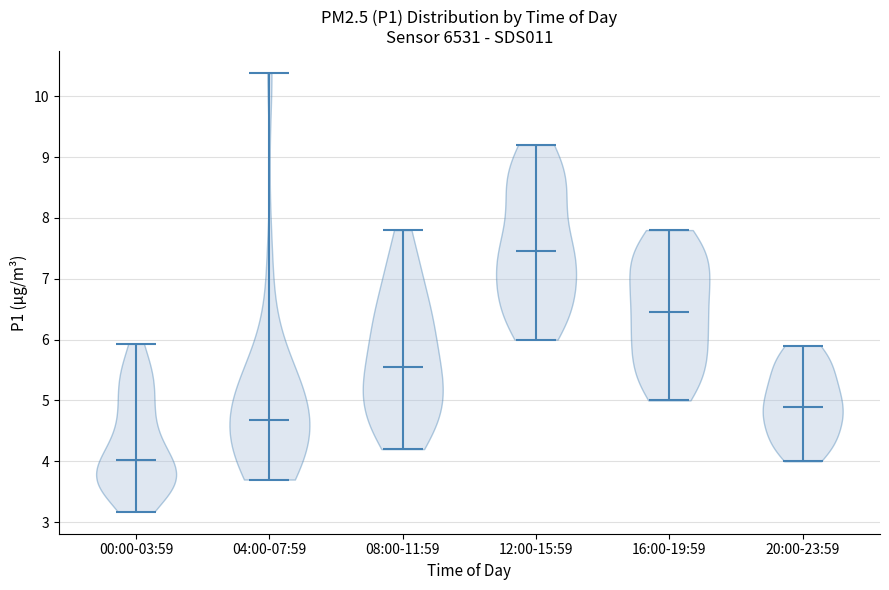

Which violin has the lowest median line?

00:00-03:59